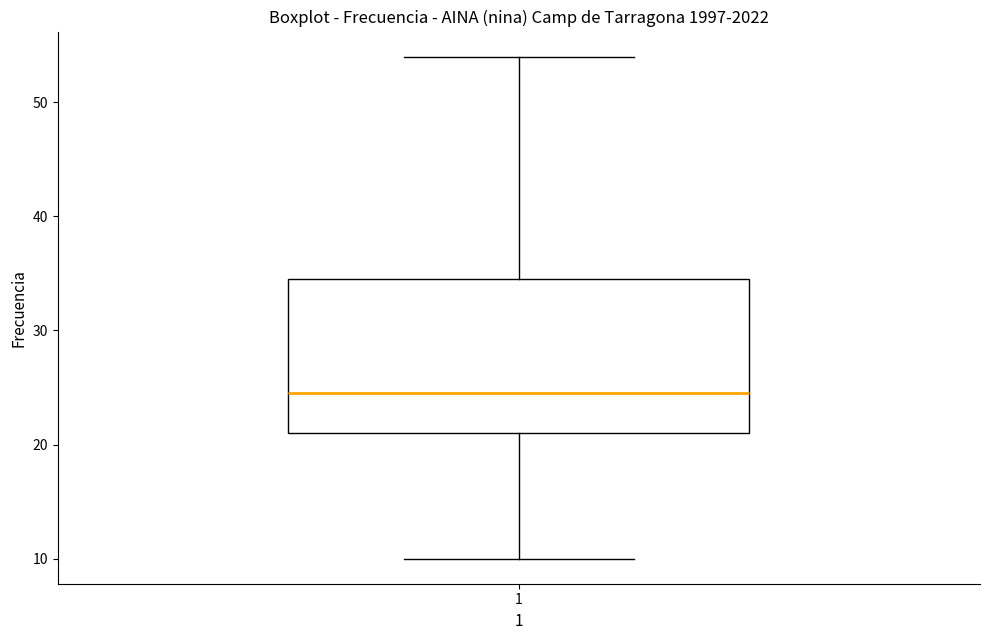

Read this box plot against the y-axis: the position of the median line, the range covered by the box, and the ends of both whiskers. The values are not printed on the chart, so give them approximately, as read against the axis.

median 25, box 21 to 35, whiskers 10 to 54